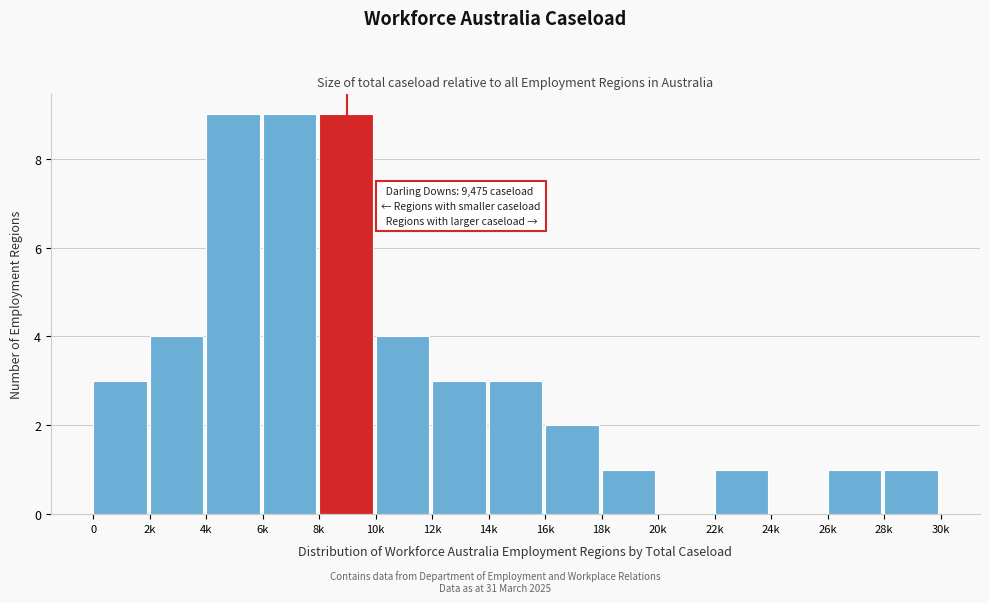

Reading left to right, what are all the values shown in this chart?

0=3	2k=4	4k=9	6k=9	8k=9	10k=4	12k=3	14k=3	16k=2	18k=1	20k=0	22k=1	24k=0	26k=1	28k=1